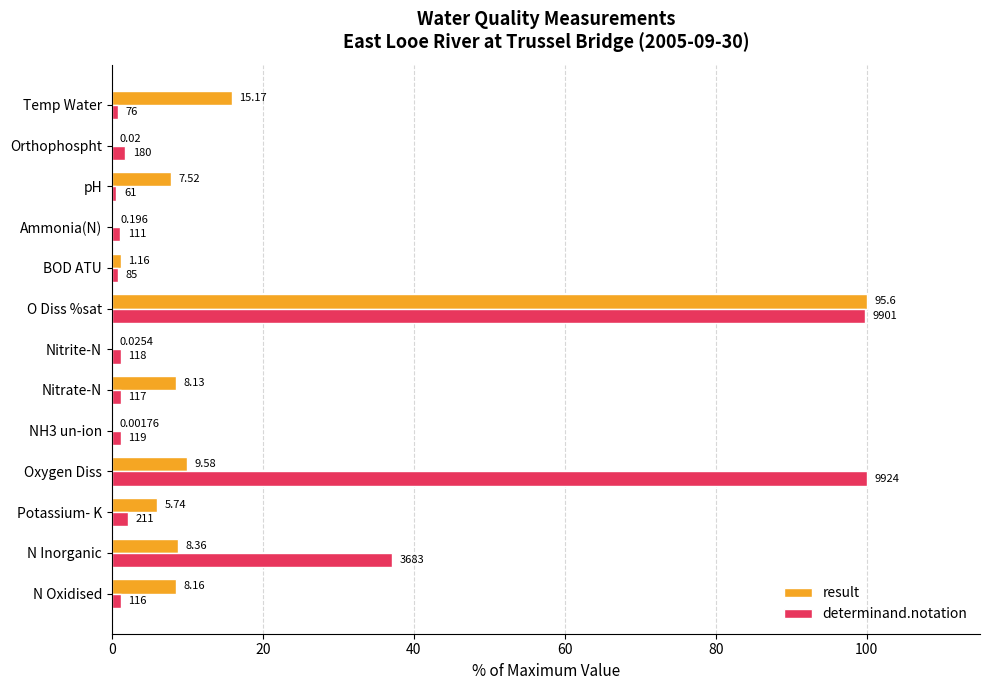

Rank the series by their average value, from highest to lowest.

determinand.notation, result